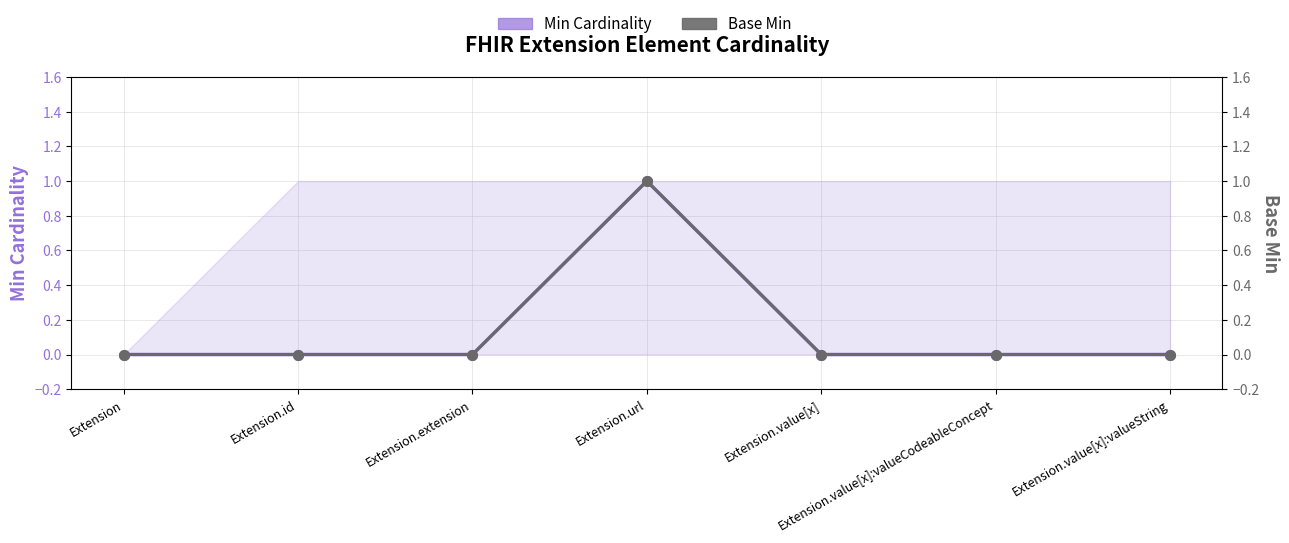

Which series has the largest total across all categories?

Min Cardinality